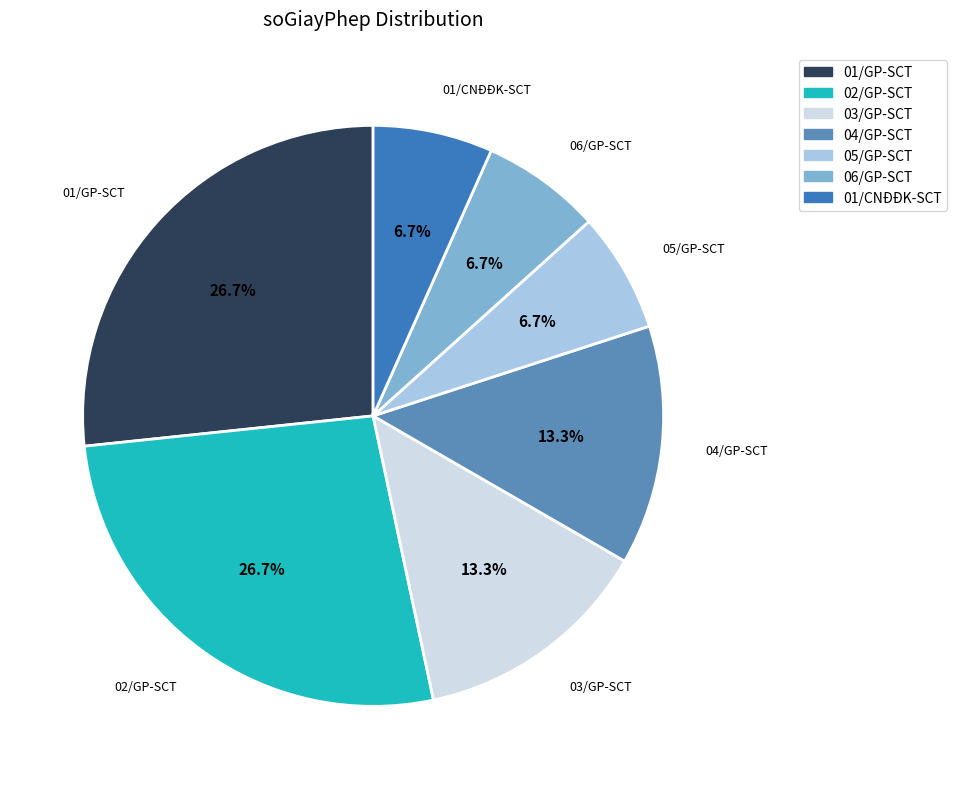

Count the number of slices in the pie.

7